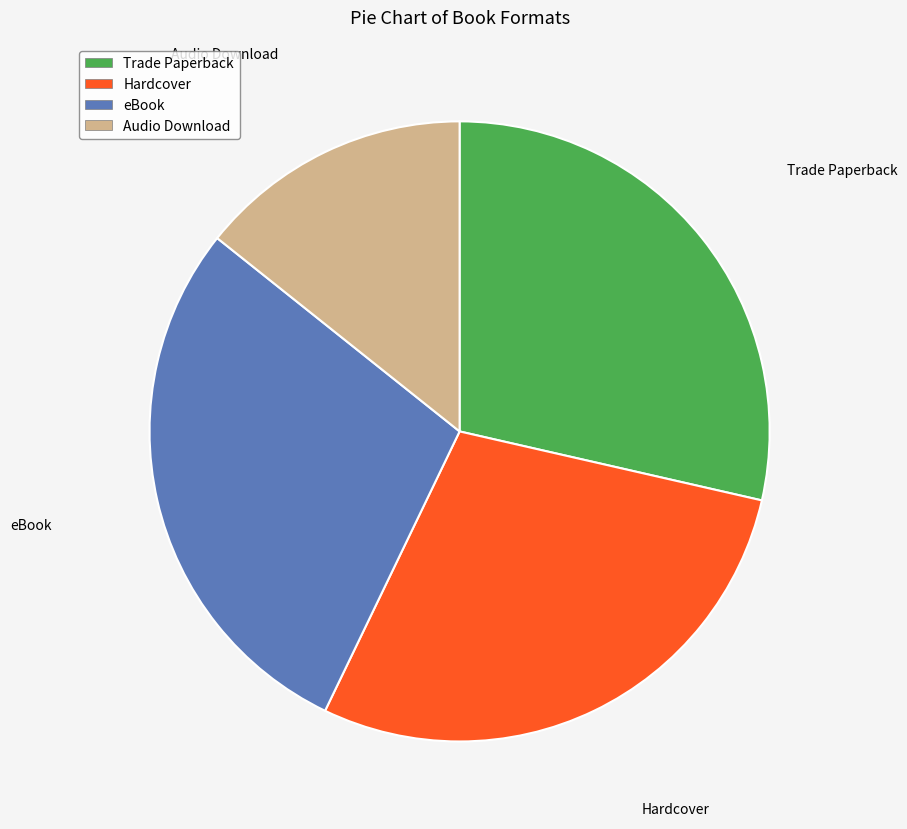

Do Trade Paperback and Audio Download together represent more than half of the pie?

No